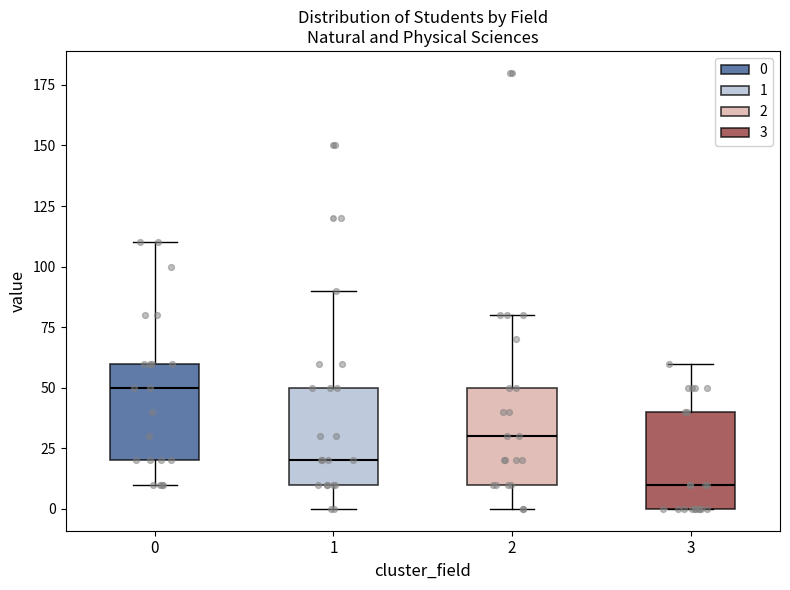

Where does the upper whisker of the box at x = 0 end on the y-axis? The values are not printed on the chart, so give them approximately, as read against the axis.

110